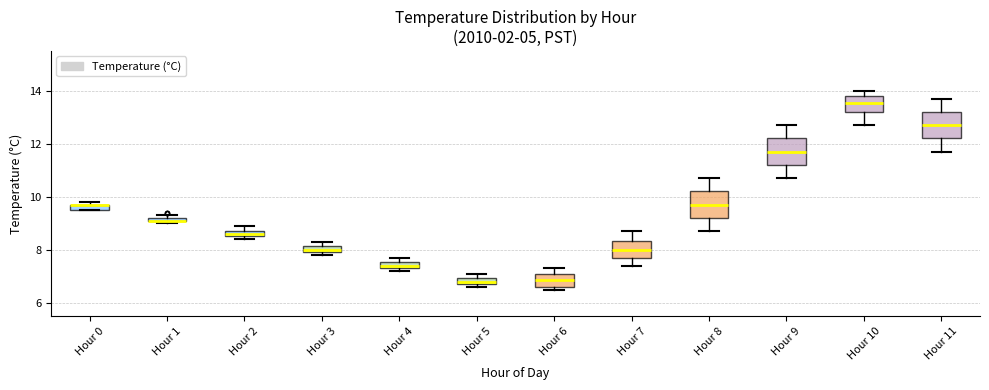

Where is the upper edge of the box for Hour 9 on the y-axis? The values are not printed on the chart, so give them approximately, as read against the axis.

12.2